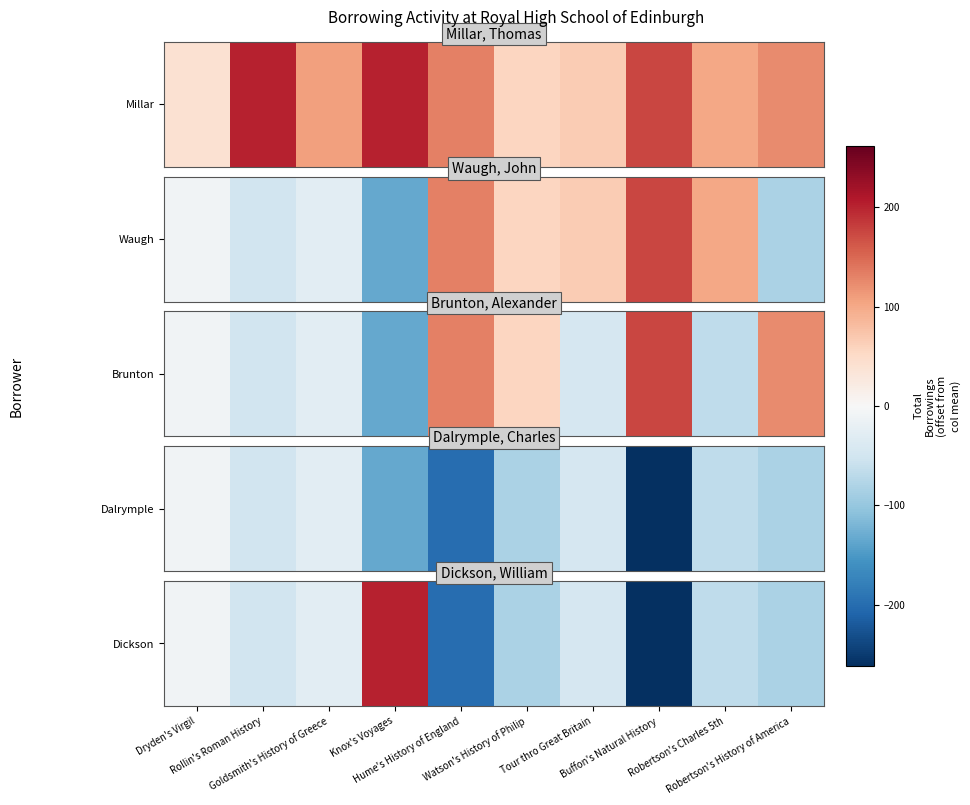

Reading left to right, extract all data points from this chart.

Dryden's Virgil=-10.0	Rollin's Roman History=-50.2	Goldsmith's History of Greece=-26.6	Knox's Voyages=201.0	Hume's History of England=-199.2	Watson's History of Philip=-83.4	Tour thro Great Britain=-44.4	Buffon's Natural History=-261.6	Robertson's Charles 5th=-67.2	Robertson's History of America=-82.8